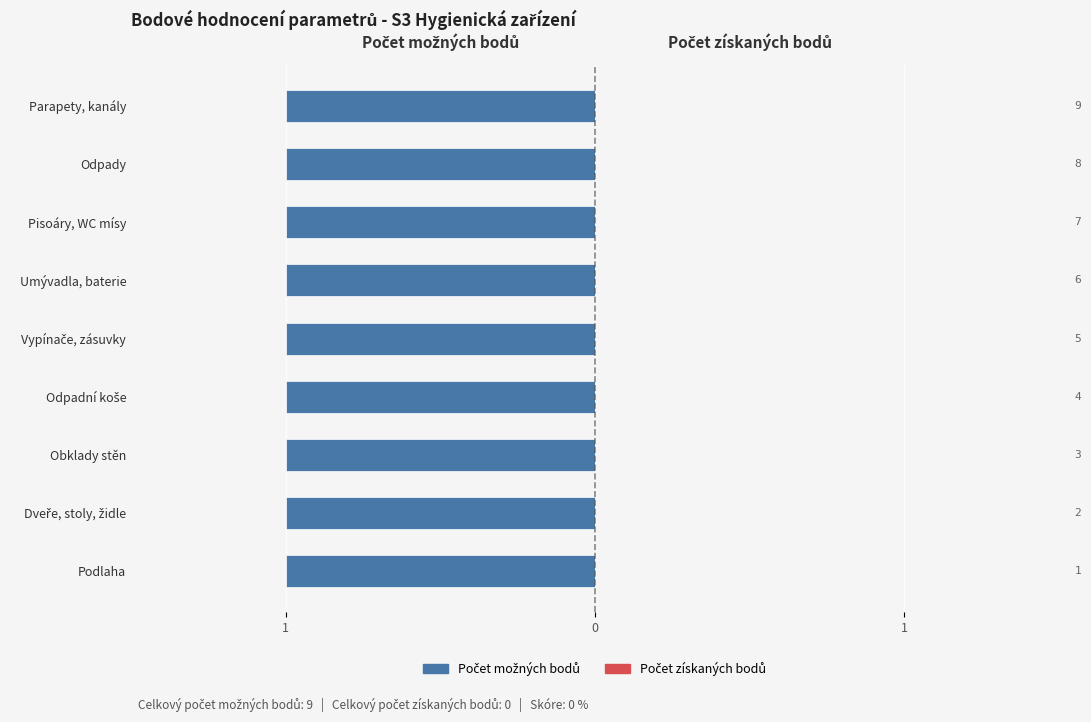

Rank the series at Parapety, kanály from highest to lowest value.

Počet možných bodů, Počet získaných bodů